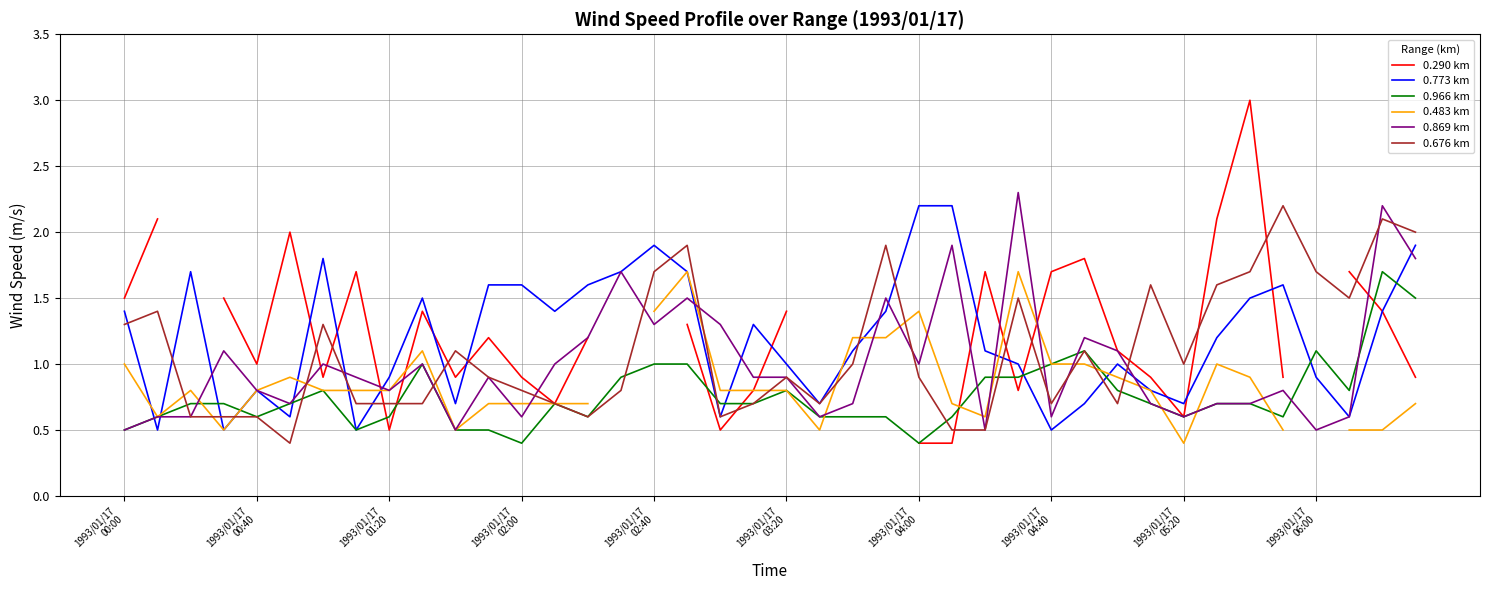

What is the highest value of the 0.773 km series?

2.2